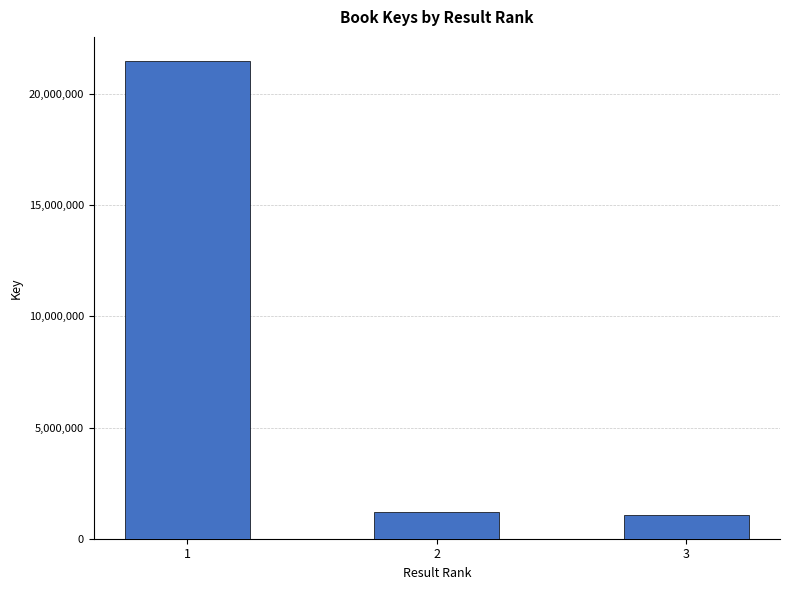

Where is the data nearest to the value 11282009?

2